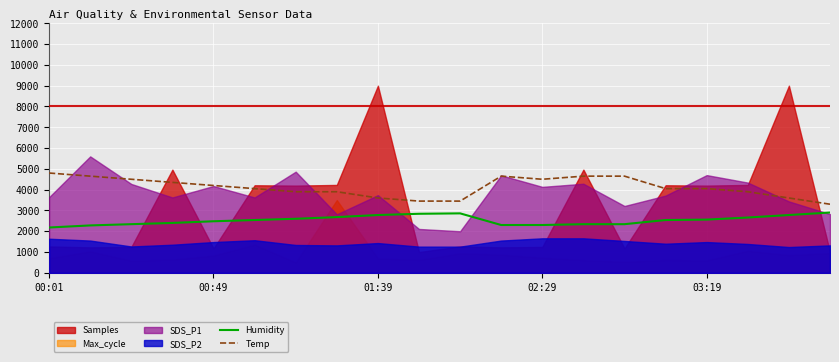

What is the lowest value of the Humidity series?

2180.0